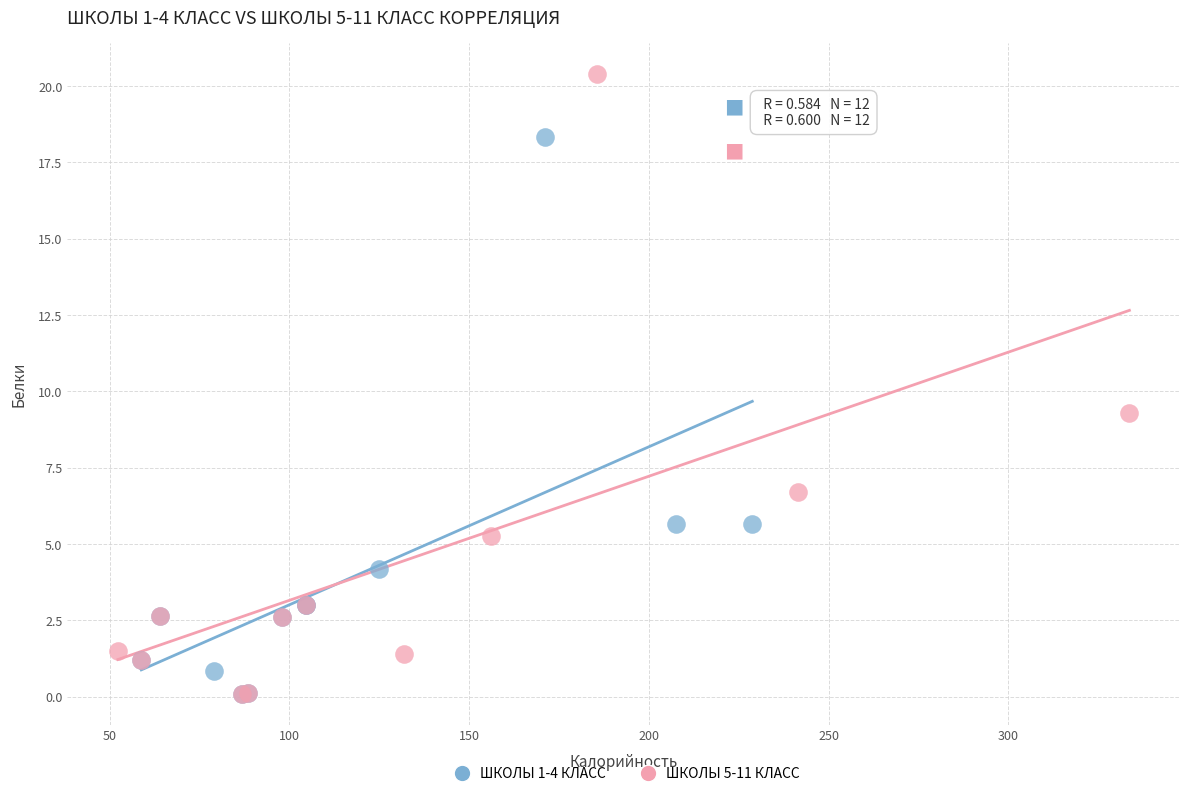

Which series reaches the maximum Y coordinate?

ШКОЛЫ 5-11 КЛАСС